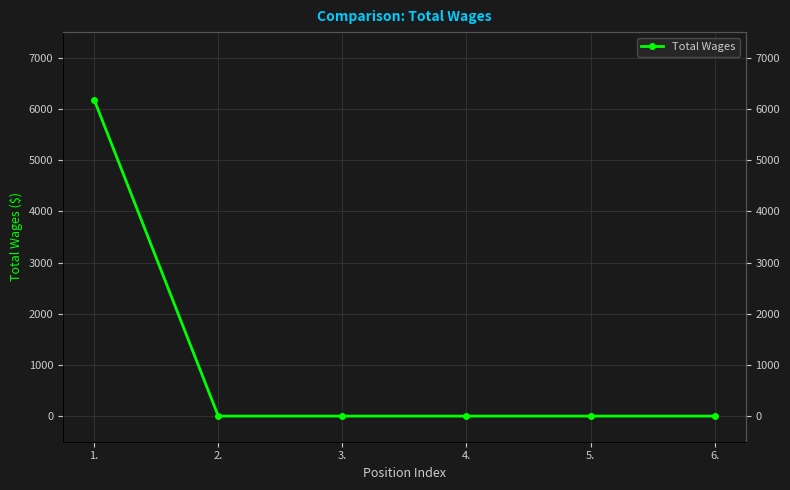

Rank the categories by value from lowest to highest.

2., 3., 4., 5., 6., 1.